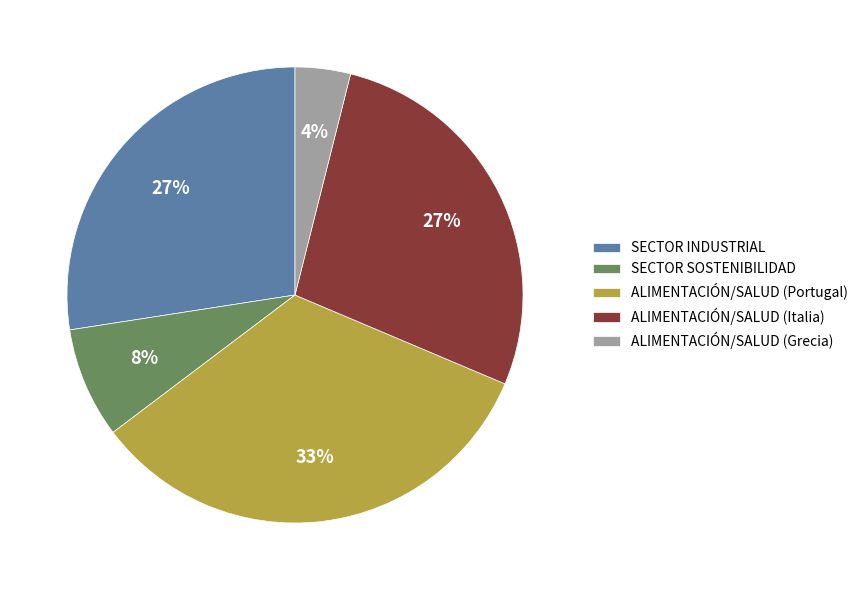

What is the ratio of the value at SECTOR INDUSTRIAL to the value at ALIMENTACIÓN/SALUD (Italia)?

1.0